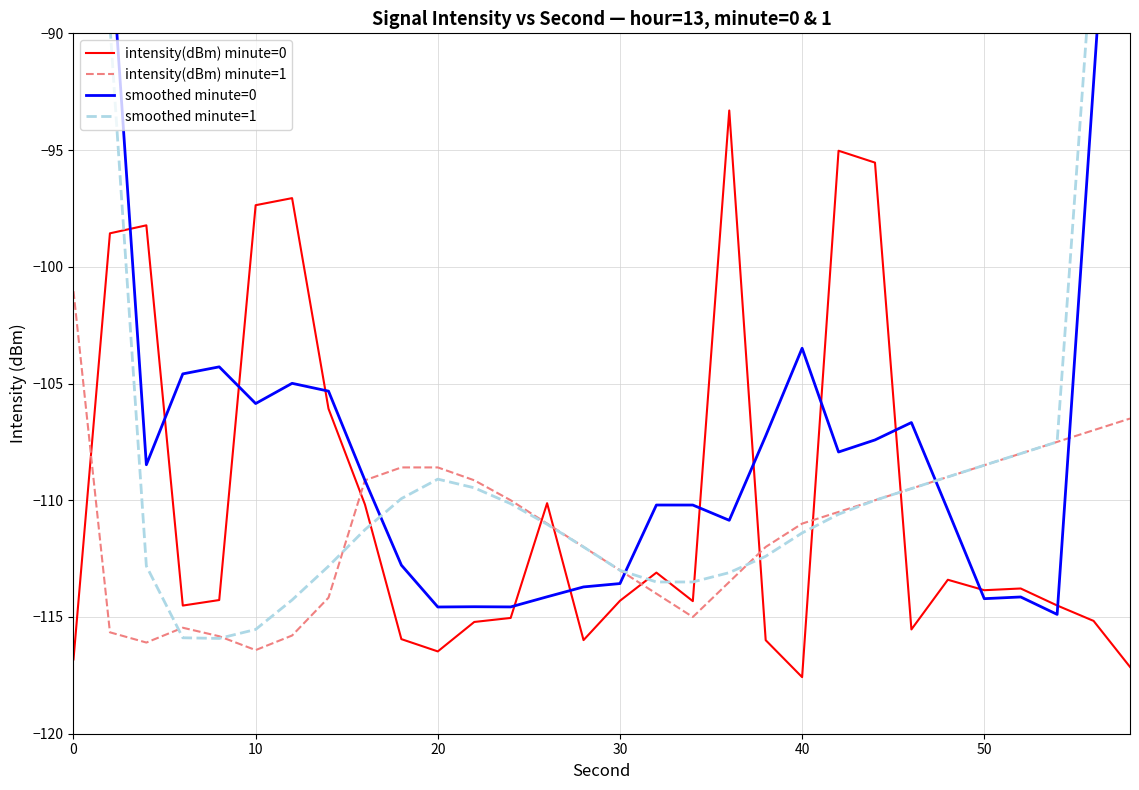

Does the chart display data point markers on the line(s)?

No